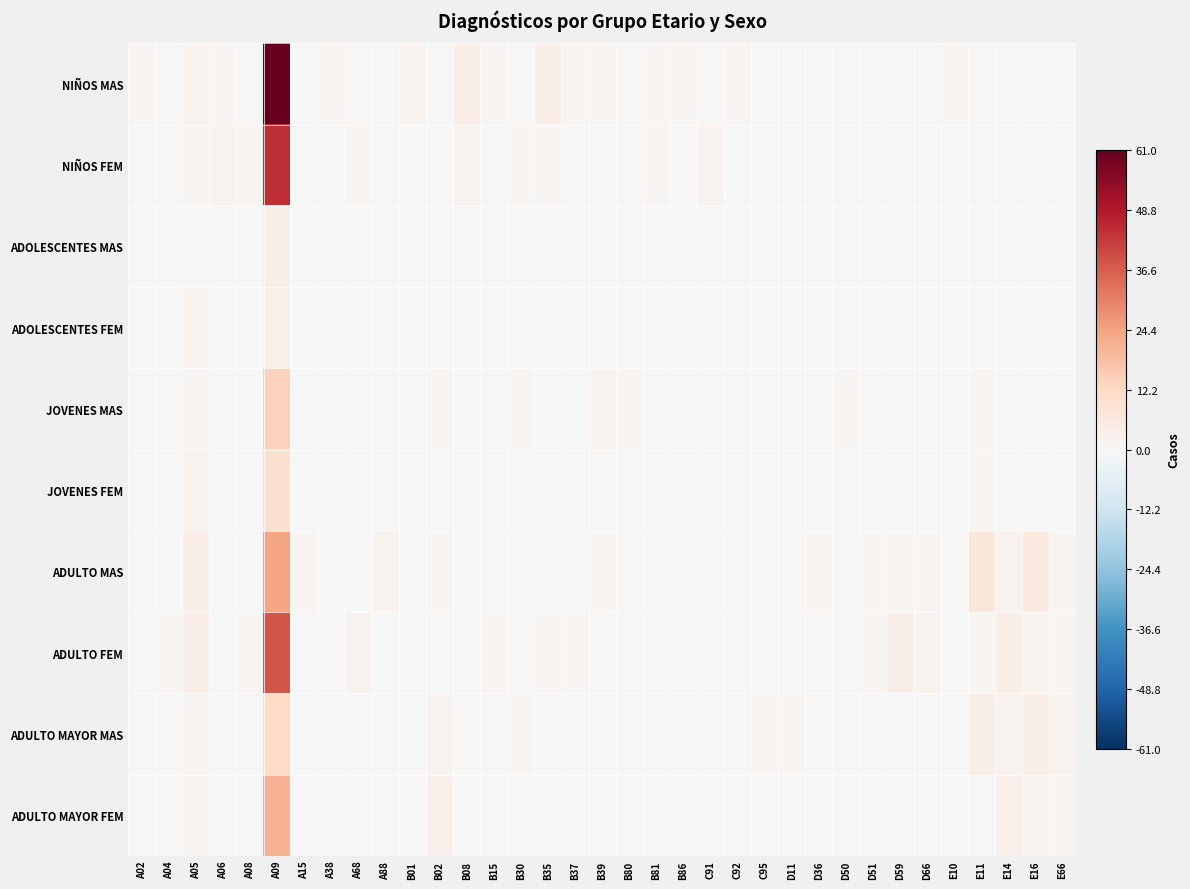

Reading left to right, list all the values displayed in this chart.

NIÑOS MAS: A02=1	A04=0	A05=2	A06=1	A08=0	A09=61	A15=0	A38=1	A68=0	A88=0	B01=2	B02=0	B08=4	B15=1	B30=0	B35=4	B37=1	B39=1	B80=0	B81=1	B86=1	C91=0	C92=1	C95=0	D11=0	D36=0	D50=0	D51=0	D59=0	D66=0	E10=1	E11=0	E14=0	E16=0	E66=0
NIÑOS FEM: A02=0	A04=0	A05=1	A06=2	A08=1	A09=45	A15=0	A38=0	A68=1	A88=0	B01=0	B02=0	B08=2	B15=0	B30=1	B35=1	B37=0	B39=0	B80=0	B81=1	B86=0	C91=2	C92=0	C95=0	D11=0	D36=0	D50=0	D51=0	D59=0	D66=0	E10=0	E11=0	E14=0	E16=0	E66=0
ADOLESCENTES MAS: A02=0	A04=0	A05=0	A06=0	A08=0	A09=4	A15=0	A38=0	A68=0	A88=0	B01=0	B02=0	B08=0	B15=0	B30=0	B35=0	B37=0	B39=0	B80=0	B81=0	B86=0	C91=0	C92=0	C95=0	D11=0	D36=0	D50=0	D51=0	D59=0	D66=0	E10=0	E11=0	E14=0	E16=0	E66=0
ADOLESCENTES FEM: A02=0	A04=0	A05=2	A06=0	A08=0	A09=3	A15=0	A38=0	A68=0	A88=0	B01=0	B02=0	B08=0	B15=0	B30=0	B35=0	B37=0	B39=0	B80=0	B81=0	B86=0	C91=0	C92=0	C95=0	D11=0	D36=0	D50=0	D51=0	D59=0	D66=0	E10=0	E11=0	E14=0	E16=0	E66=0
JOVENES MAS: A02=0	A04=0	A05=1	A06=0	A08=0	A09=14	A15=0	A38=0	A68=0	A88=0	B01=0	B02=1	B08=0	B15=0	B30=1	B35=0	B37=0	B39=2	B80=1	B81=0	B86=0	C91=0	C92=0	C95=0	D11=0	D36=0	D50=1	D51=0	D59=0	D66=0	E10=0	E11=1	E14=0	E16=0	E66=0
JOVENES FEM: A02=0	A04=0	A05=2	A06=0	A08=0	A09=10	A15=0	A38=0	A68=0	A88=0	B01=0	B02=0	B08=0	B15=0	B30=0	B35=0	B37=0	B39=0	B80=0	B81=0	B86=0	C91=0	C92=0	C95=0	D11=0	D36=0	D50=0	D51=0	D59=0	D66=0	E10=0	E11=1	E14=0	E16=0	E66=0
ADULTO MAS: A02=0	A04=0	A05=4	A06=0	A08=0	A09=24	A15=1	A38=0	A68=0	A88=2	B01=0	B02=1	B08=0	B15=0	B30=0	B35=0	B37=0	B39=1	B80=0	B81=0	B86=0	C91=0	C92=0	C95=0	D11=0	D36=1	D50=0	D51=1	D59=1	D66=1	E10=0	E11=7	E14=2	E16=6	E66=1
ADULTO FEM: A02=0	A04=1	A05=4	A06=0	A08=1	A09=38	A15=0	A38=0	A68=2	A88=0	B01=0	B02=0	B08=0	B15=1	B30=0	B35=1	B37=1	B39=0	B80=0	B81=0	B86=0	C91=0	C92=0	C95=0	D11=0	D36=0	D50=0	D51=1	D59=4	D66=2	E10=0	E11=1	E14=4	E16=2	E66=1
ADULTO MAYOR MAS: A02=0	A04=0	A05=1	A06=0	A08=0	A09=12	A15=0	A38=0	A68=0	A88=0	B01=0	B02=2	B08=0	B15=0	B30=1	B35=0	B37=0	B39=0	B80=0	B81=0	B86=0	C91=0	C92=0	C95=1	D11=1	D36=0	D50=0	D51=0	D59=0	D66=0	E10=0	E11=4	E14=2	E16=4	E66=2
ADULTO MAYOR FEM: A02=0	A04=0	A05=1	A06=0	A08=0	A09=21	A15=0	A38=0	A68=0	A88=0	B01=0	B02=3	B08=0	B15=0	B30=0	B35=0	B37=0	B39=0	B80=0	B81=0	B86=0	C91=0	C92=0	C95=0	D11=0	D36=0	D50=0	D51=0	D59=0	D66=0	E10=0	E11=0	E14=3	E16=1	E66=1